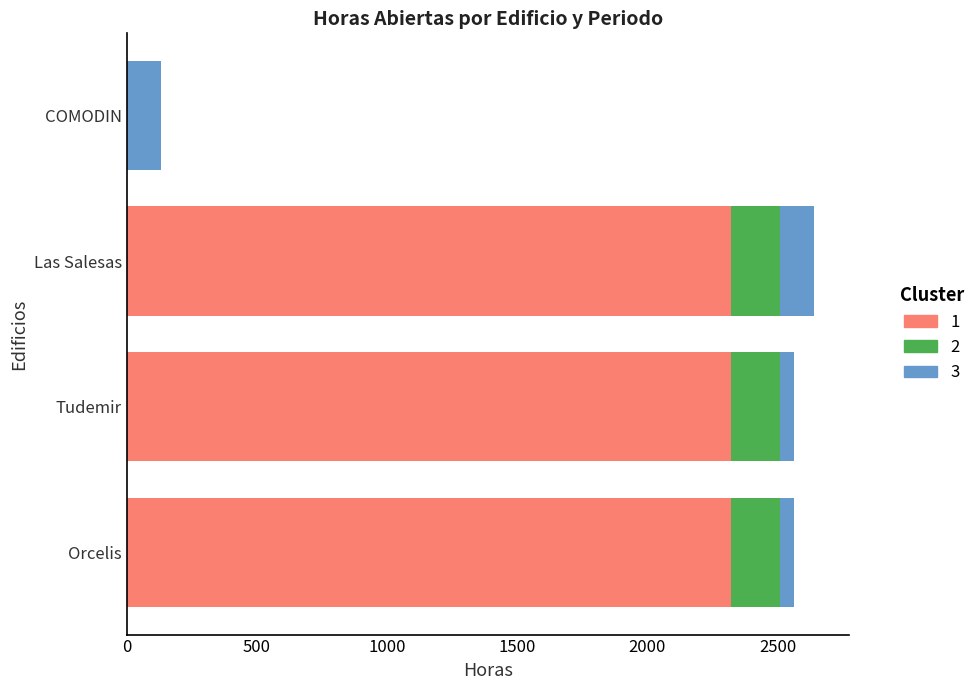

What is the total value across all series at Las Salesas?

2642